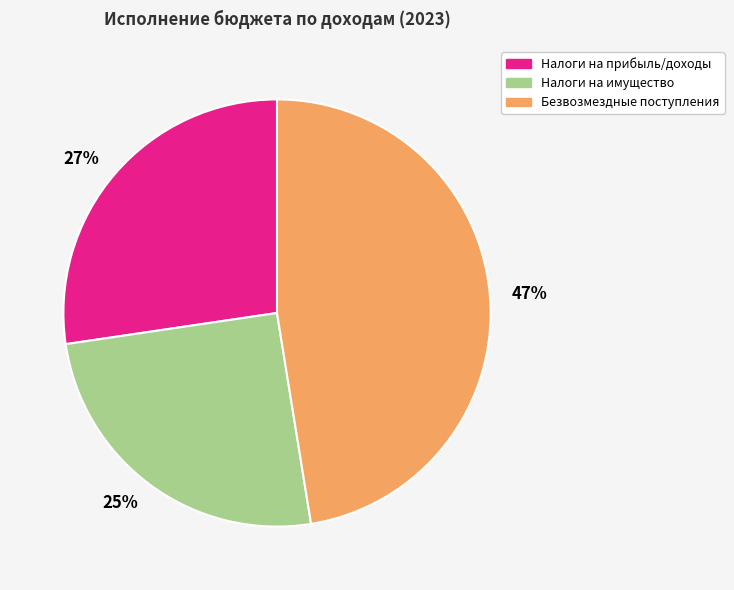

To the nearest percent, what is the difference between the largest and smallest slice percentages?

22%